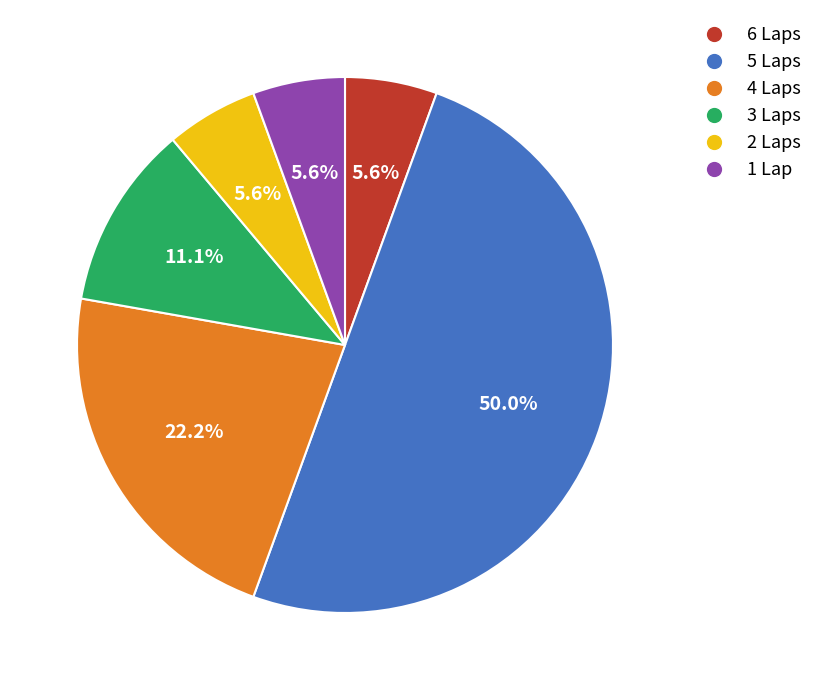

Does any single category account for the majority?

No